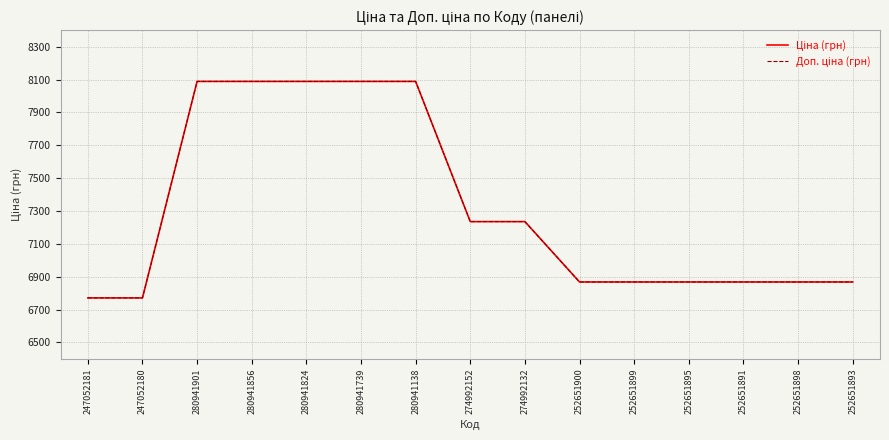

List the labels in order of Ціна (грн) value, largest first.

280941901, 280941856, 280941824, 280941739, 280941138, 274992152, 274992132, 252651900, 252651899, 252651895, 252651891, 252651898, 252651893, 247052181, 247052180